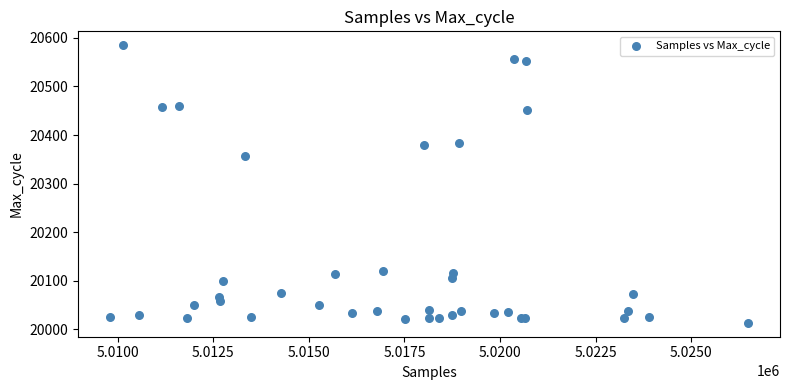

What Y value in the scatter plot is closest to 20299?

20357